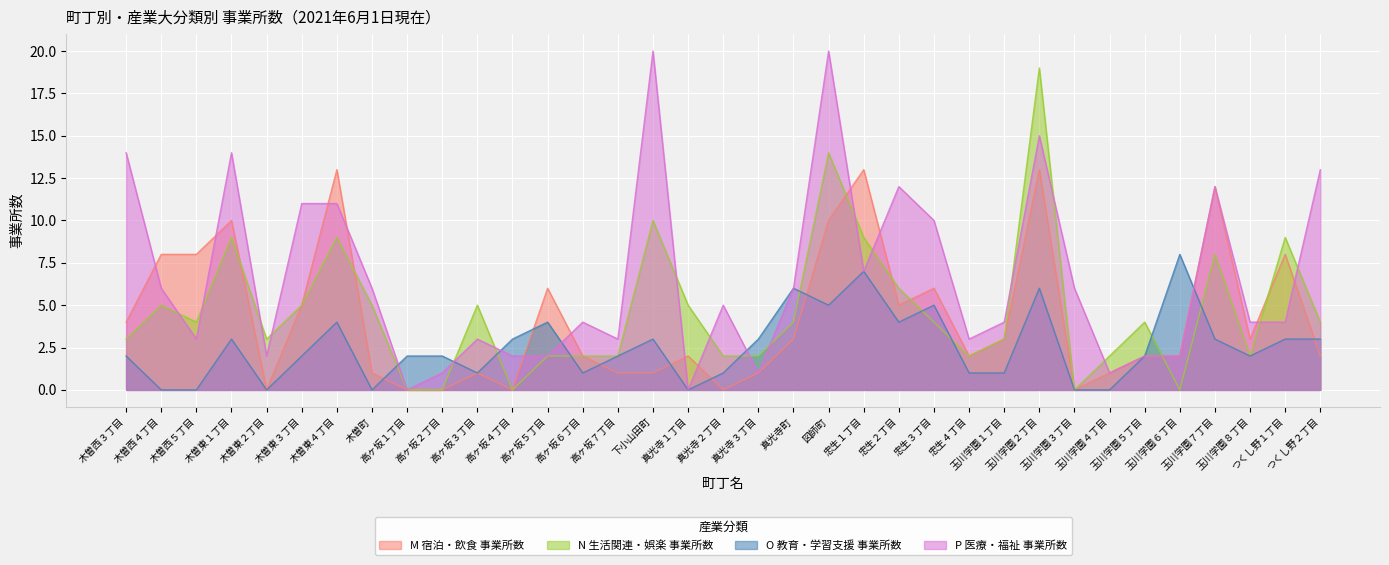

Reading left to right, list all the values displayed in this chart.

M 宿泊・飲食 事業所数: 木曽西３丁目=4	木曽西４丁目=8	木曽西５丁目=8	木曽東１丁目=10	木曽東２丁目=0	木曽東３丁目=5	木曽東４丁目=13	木曽町=1	高ヶ坂１丁目=0	高ヶ坂２丁目=0	高ヶ坂３丁目=1	高ヶ坂４丁目=0	高ヶ坂５丁目=6	高ヶ坂６丁目=2	高ヶ坂７丁目=1	下小山田町=1	真光寺１丁目=2	真光寺２丁目=0	真光寺３丁目=1	真光寺町=3	図師町=10	忠生１丁目=13	忠生２丁目=5	忠生３丁目=6	忠生４丁目=2	玉川学園１丁目=3	玉川学園２丁目=13	玉川学園３丁目=0	玉川学園４丁目=1	玉川学園５丁目=2	玉川学園６丁目=2	玉川学園７丁目=12	玉川学園８丁目=3	つくし野１丁目=8	つくし野２丁目=2
N 生活関連・娯楽 事業所数: 木曽西３丁目=3	木曽西４丁目=5	木曽西５丁目=4	木曽東１丁目=9	木曽東２丁目=3	木曽東３丁目=5	木曽東４丁目=9	木曽町=5	高ヶ坂１丁目=0	高ヶ坂２丁目=0	高ヶ坂３丁目=5	高ヶ坂４丁目=0	高ヶ坂５丁目=2	高ヶ坂６丁目=2	高ヶ坂７丁目=2	下小山田町=10	真光寺１丁目=5	真光寺２丁目=2	真光寺３丁目=2	真光寺町=4	図師町=14	忠生１丁目=9	忠生２丁目=6	忠生３丁目=4	忠生４丁目=2	玉川学園１丁目=3	玉川学園２丁目=19	玉川学園３丁目=0	玉川学園４丁目=2	玉川学園５丁目=4	玉川学園６丁目=0	玉川学園７丁目=8	玉川学園８丁目=2	つくし野１丁目=9	つくし野２丁目=4
O 教育・学習支援 事業所数: 木曽西３丁目=2	木曽西４丁目=0	木曽西５丁目=0	木曽東１丁目=3	木曽東２丁目=0	木曽東３丁目=2	木曽東４丁目=4	木曽町=0	高ヶ坂１丁目=2	高ヶ坂２丁目=2	高ヶ坂３丁目=1	高ヶ坂４丁目=3	高ヶ坂５丁目=4	高ヶ坂６丁目=1	高ヶ坂７丁目=2	下小山田町=3	真光寺１丁目=0	真光寺２丁目=1	真光寺３丁目=3	真光寺町=6	図師町=5	忠生１丁目=7	忠生２丁目=4	忠生３丁目=5	忠生４丁目=1	玉川学園１丁目=1	玉川学園２丁目=6	玉川学園３丁目=0	玉川学園４丁目=0	玉川学園５丁目=2	玉川学園６丁目=8	玉川学園７丁目=3	玉川学園８丁目=2	つくし野１丁目=3	つくし野２丁目=3
P 医療・福祉 事業所数: 木曽西３丁目=14	木曽西４丁目=6	木曽西５丁目=3	木曽東１丁目=14	木曽東２丁目=2	木曽東３丁目=11	木曽東４丁目=11	木曽町=6	高ヶ坂１丁目=0	高ヶ坂２丁目=1	高ヶ坂３丁目=3	高ヶ坂４丁目=2	高ヶ坂５丁目=2	高ヶ坂６丁目=4	高ヶ坂７丁目=3	下小山田町=20	真光寺１丁目=0	真光寺２丁目=5	真光寺３丁目=1	真光寺町=6	図師町=20	忠生１丁目=7	忠生２丁目=12	忠生３丁目=10	忠生４丁目=3	玉川学園１丁目=4	玉川学園２丁目=15	玉川学園３丁目=6	玉川学園４丁目=1	玉川学園５丁目=2	玉川学園６丁目=2	玉川学園７丁目=12	玉川学園８丁目=4	つくし野１丁目=4	つくし野２丁目=13